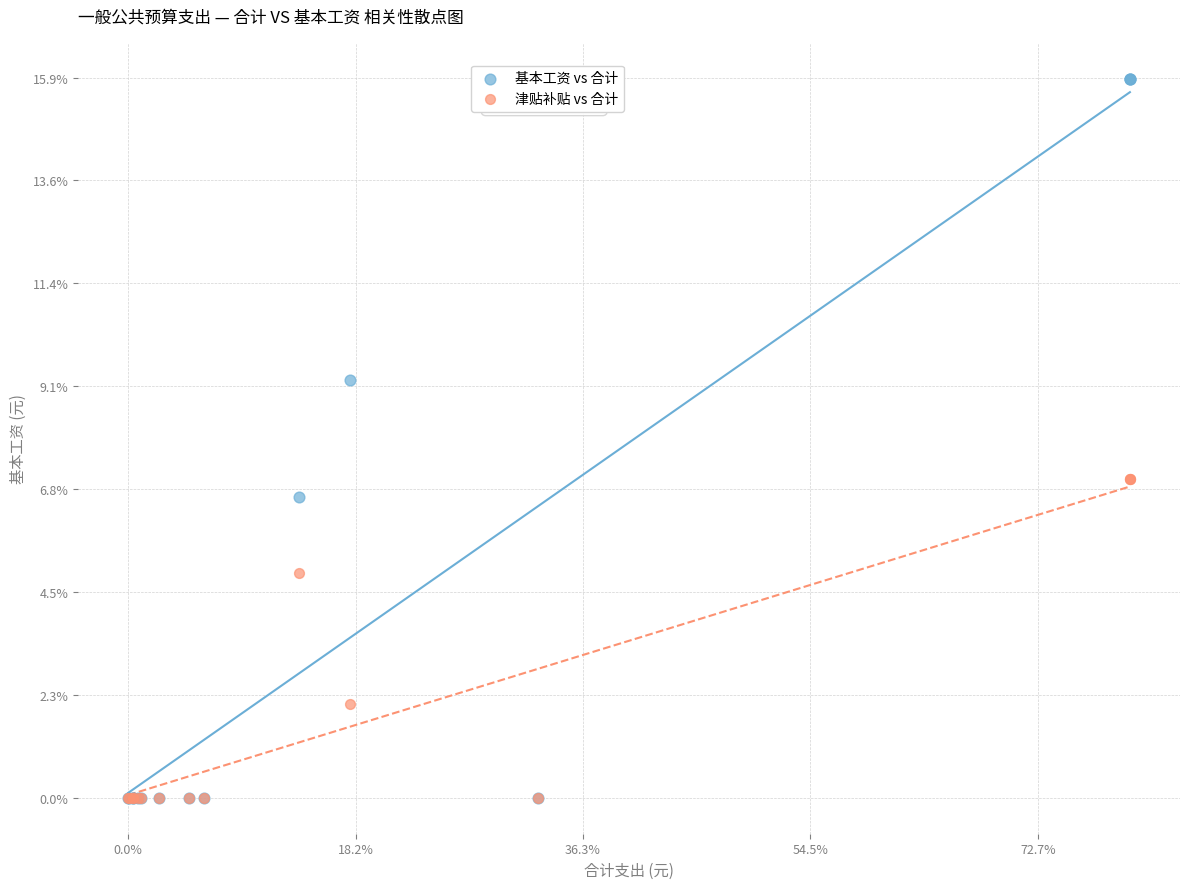

What are all the series names shown in the legend?

基本工资 vs 合计, 津贴补贴 vs 合计